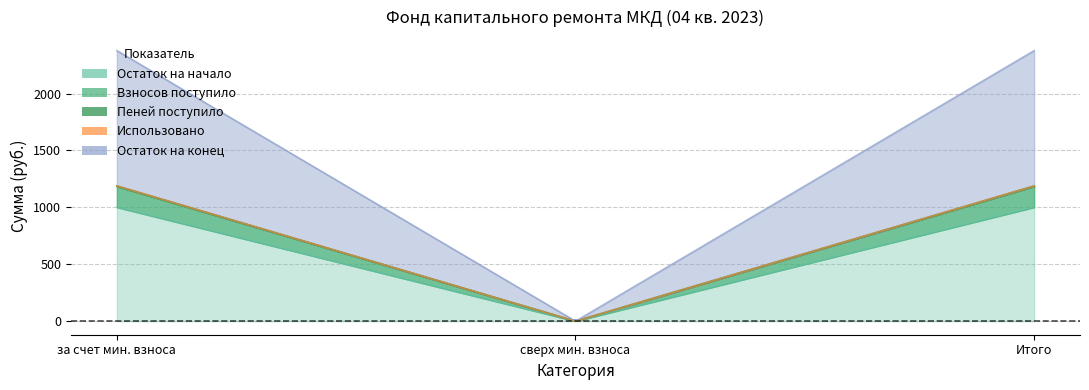

Is it true that Взносов поступило equals 0.0 at 2?

True